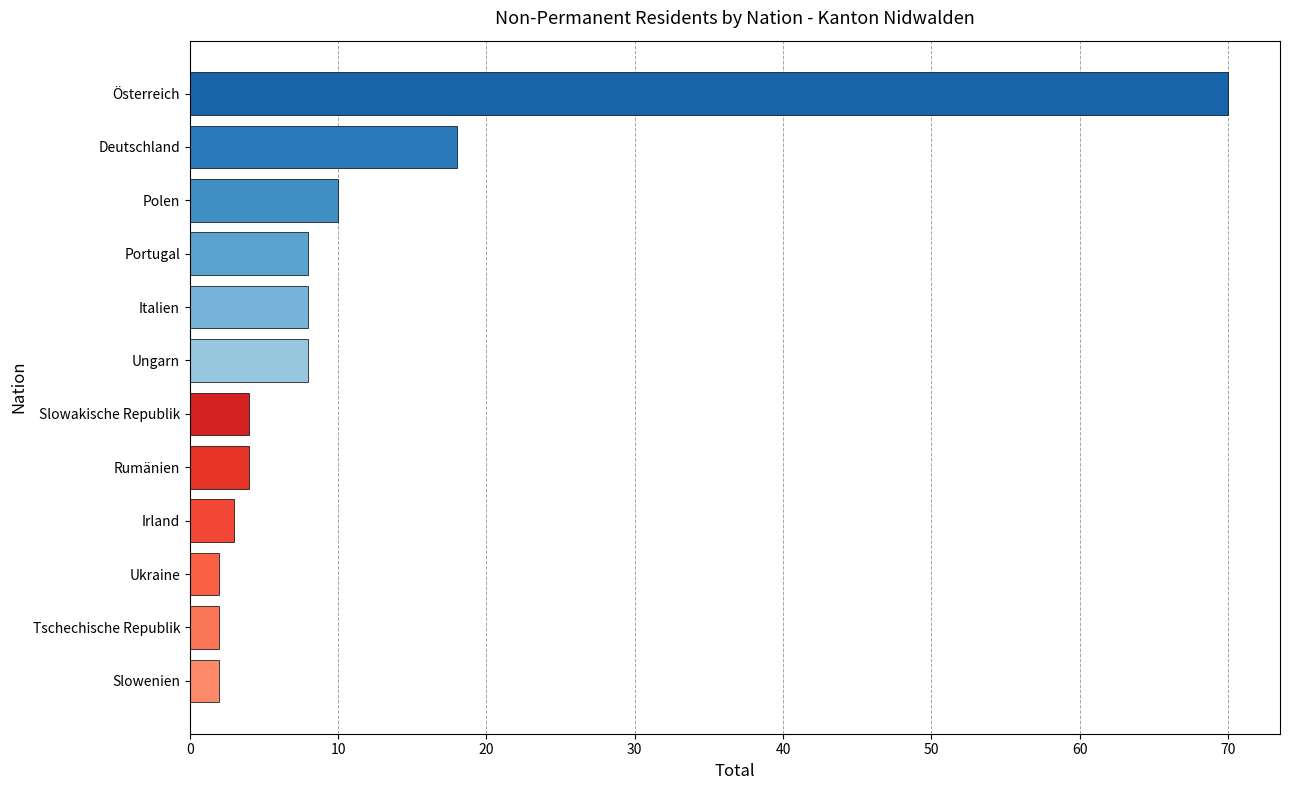

How many values are below 8?

6